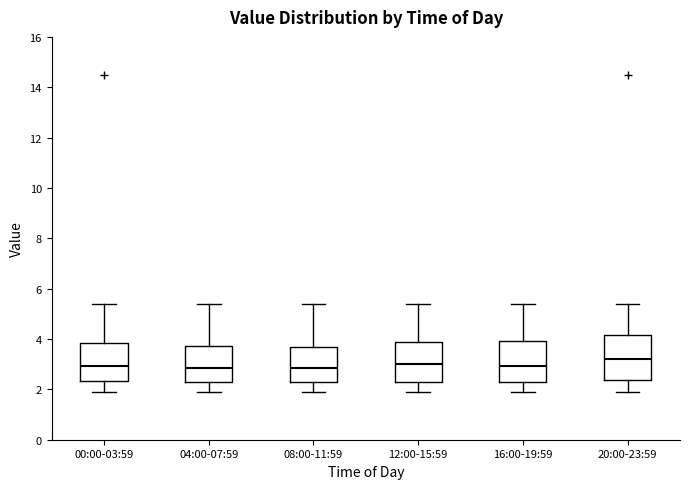

Reading left to right, read every box against the y-axis: the position of its median line, the range the box covers, and the ends of its whiskers. The values are not printed on the chart, so give them approximately, as read against the axis.

00:00-03:59: median 3.0, box 2.4 to 3.8, whiskers 1.8 to 5.4
04:00-07:59: median 2.8, box 2.4 to 3.8, whiskers 1.8 to 5.4
08:00-11:59: median 2.8, box 2.2 to 3.6, whiskers 1.8 to 5.4
12:00-15:59: median 3.0, box 2.2 to 4.0, whiskers 1.8 to 5.4
16:00-19:59: median 3.0, box 2.2 to 4.0, whiskers 1.8 to 5.4
20:00-23:59: median 3.2, box 2.4 to 4.2, whiskers 1.8 to 5.4